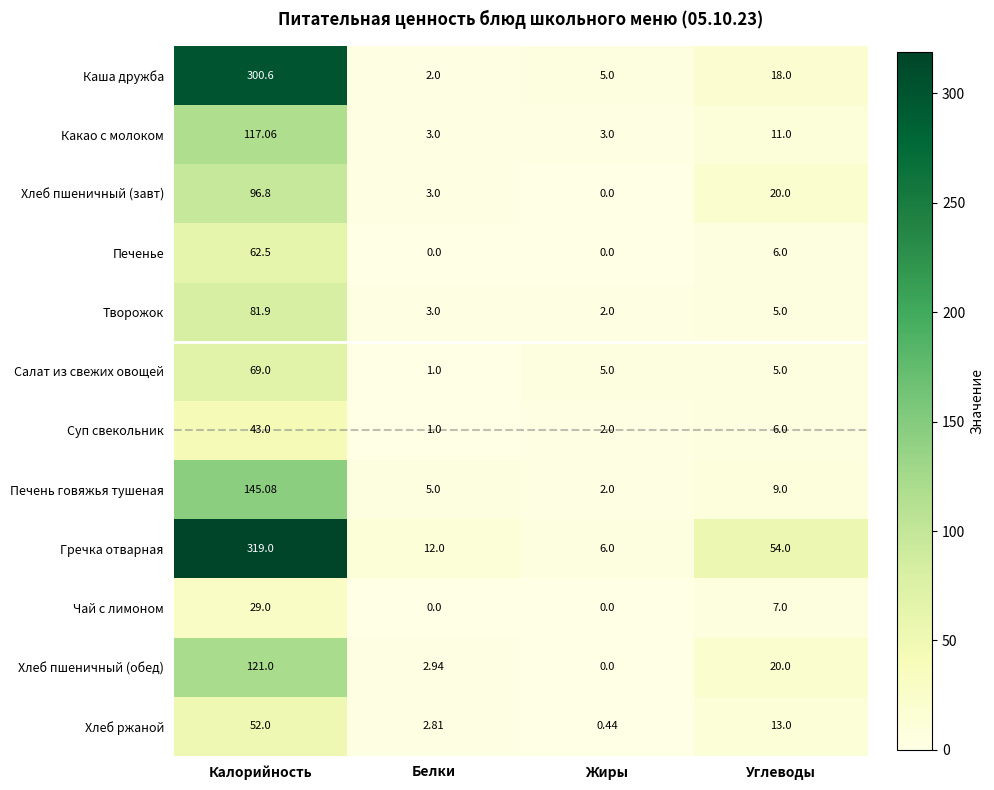

Count the number of data series in this chart.

12